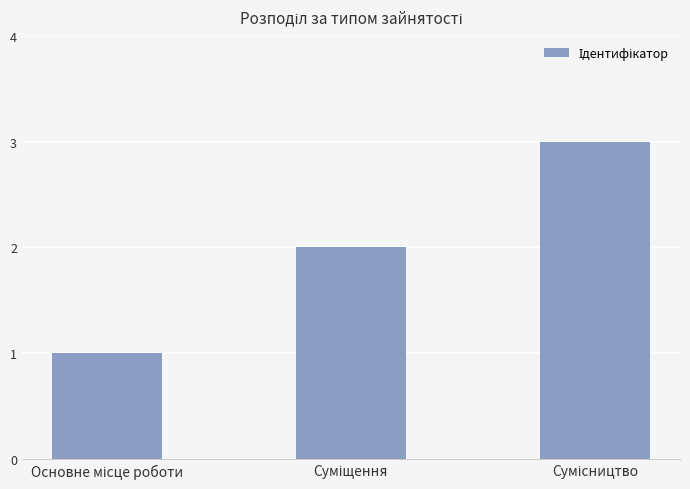

What is the sum of all values?

6